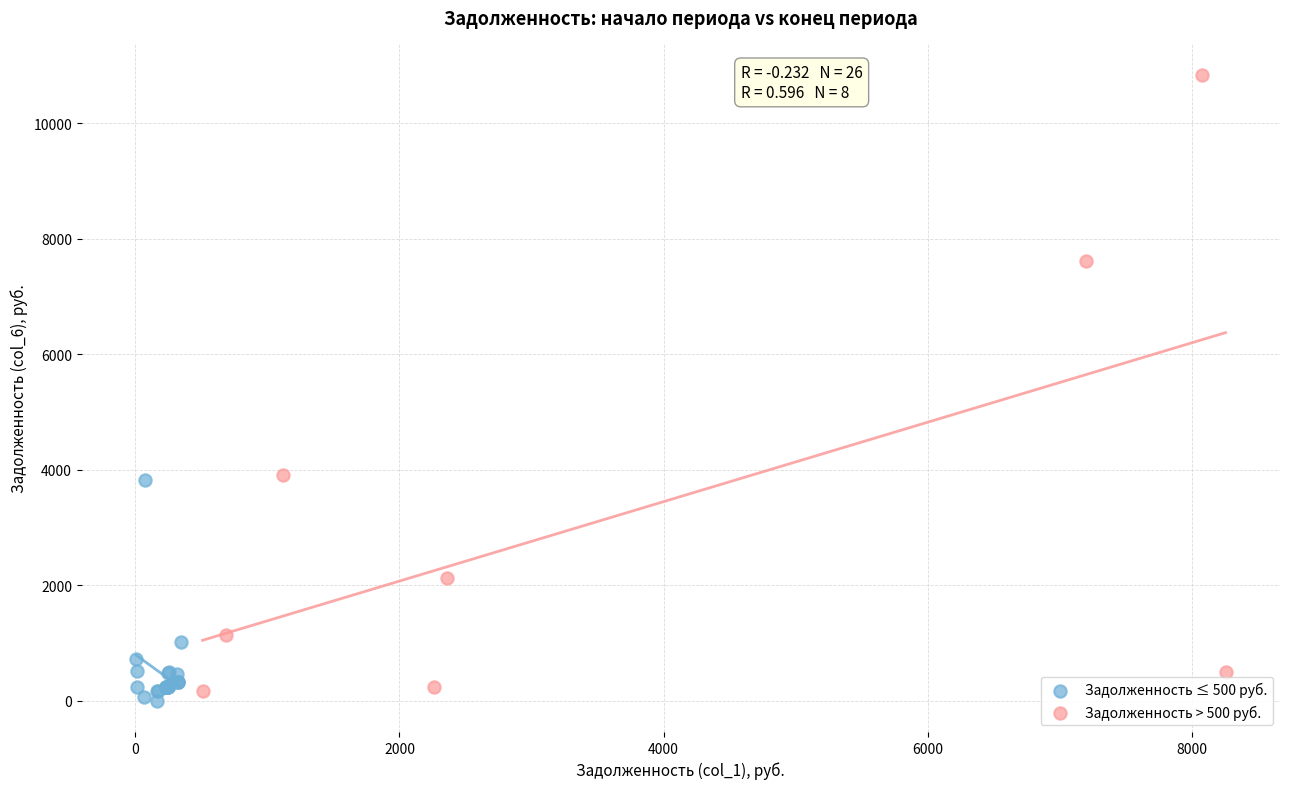

Which series has the widest spread of Y values?

Задолженность > 500 руб.